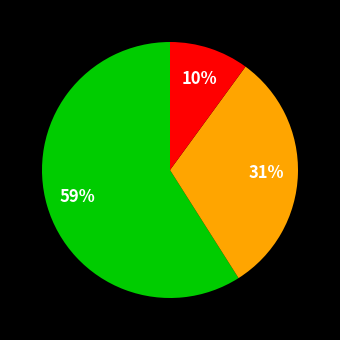

Does any single category account for the majority?

Yes